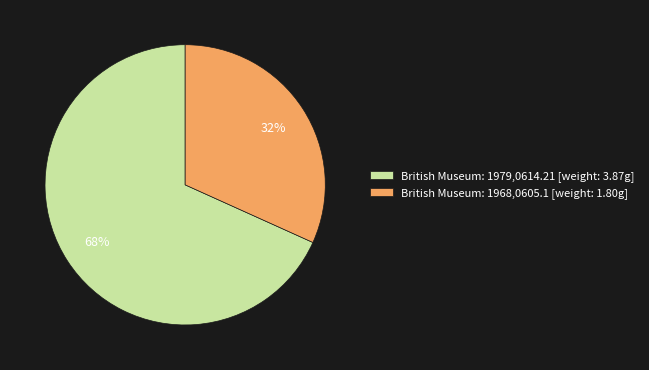

Approximately how many times larger is the value at British Museum: 1979,0614.21 [weight: 3.87g] compared to British Museum: 1968,0605.1 [weight: 1.80g]?

2.1